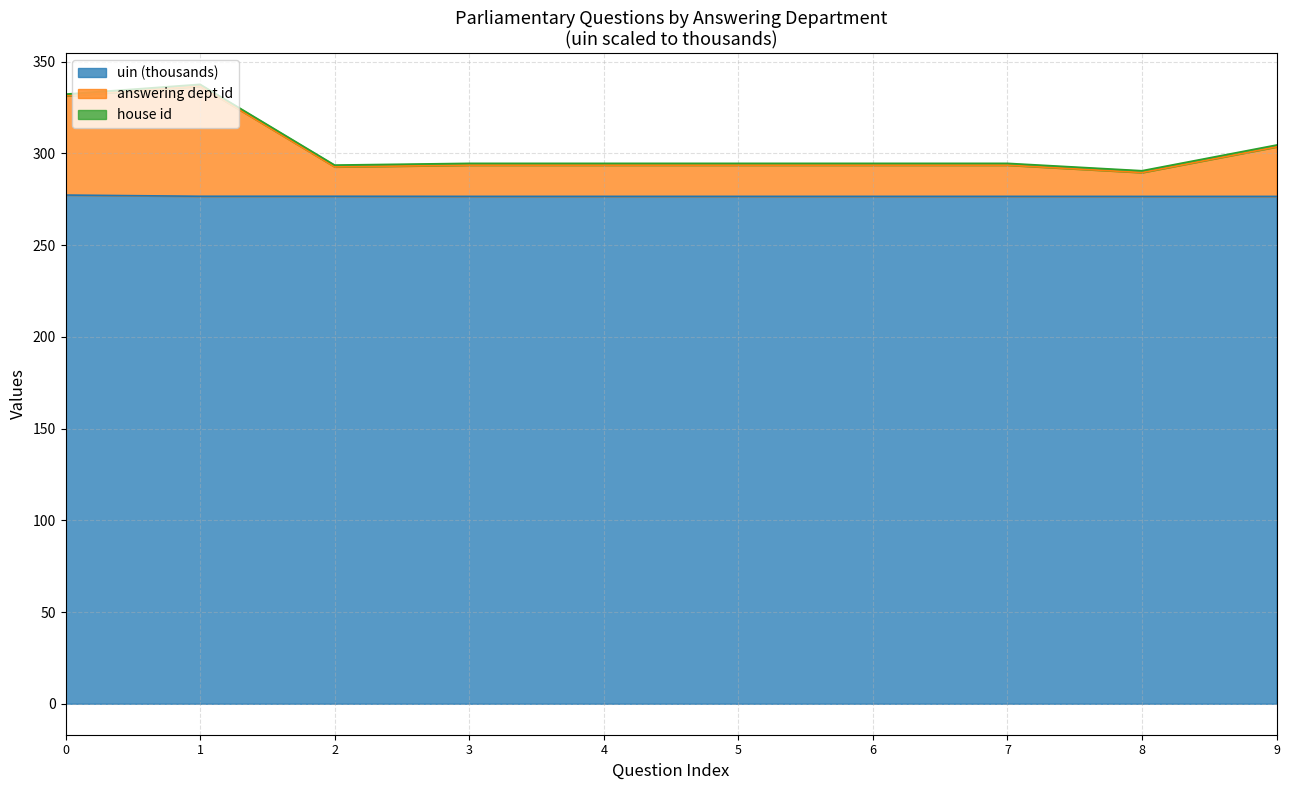

What is the minimum value for uin (thousands)?

276.5